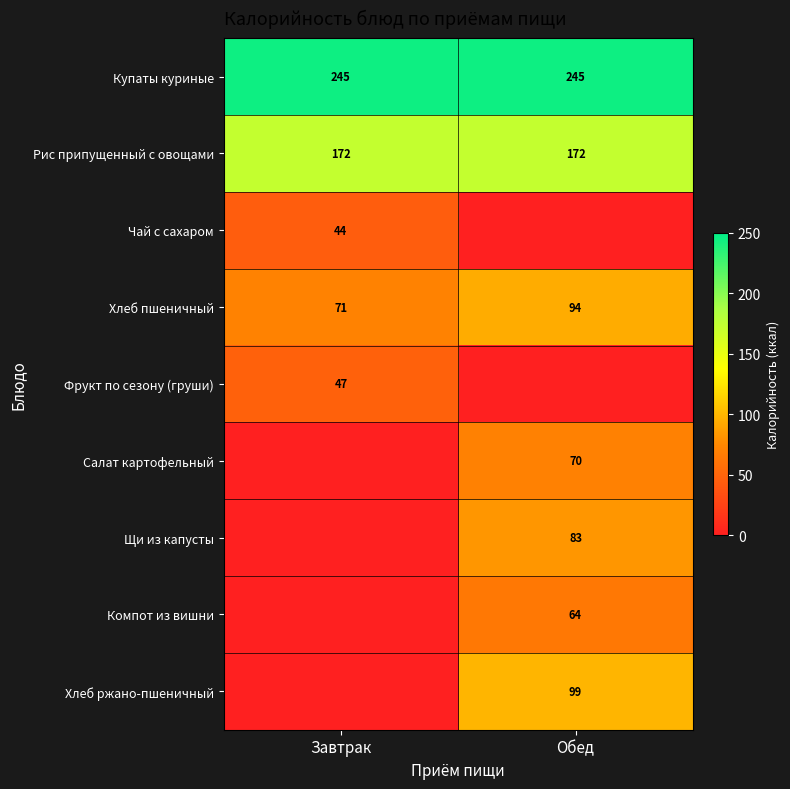

Is it true that Купаты куриные equals 245 at Завтрак?

True